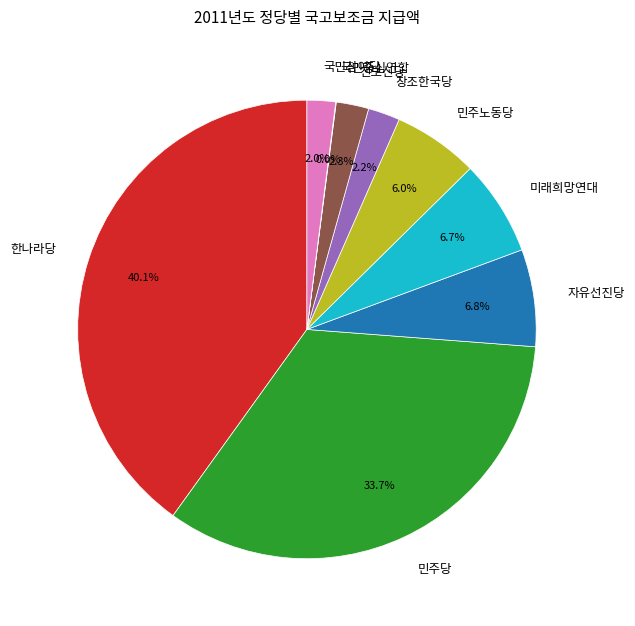

Combined, do 자유선진당 and 한나라당 account for over 50%?

No